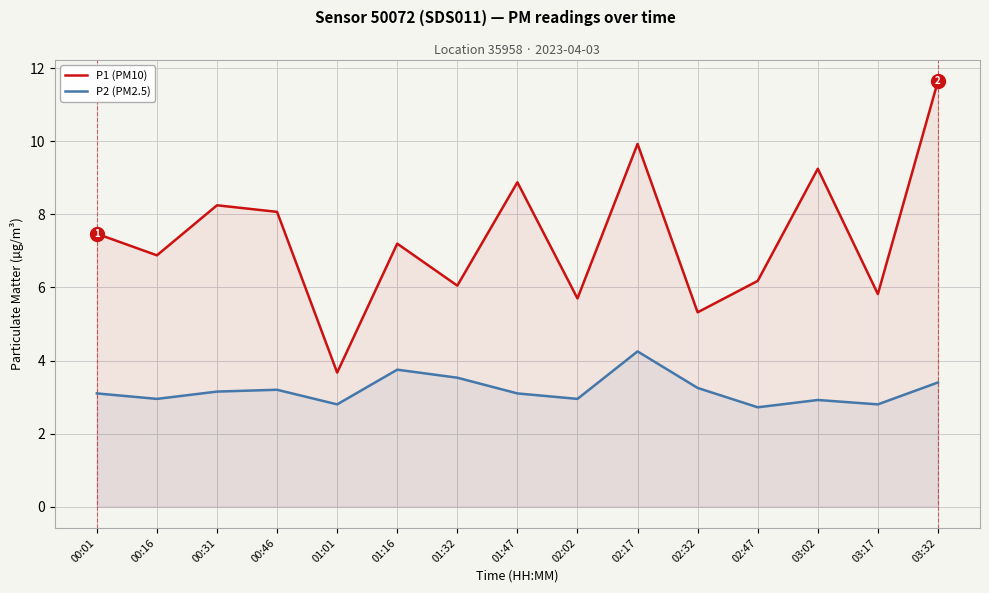

What is the greatest value displayed?

11.7